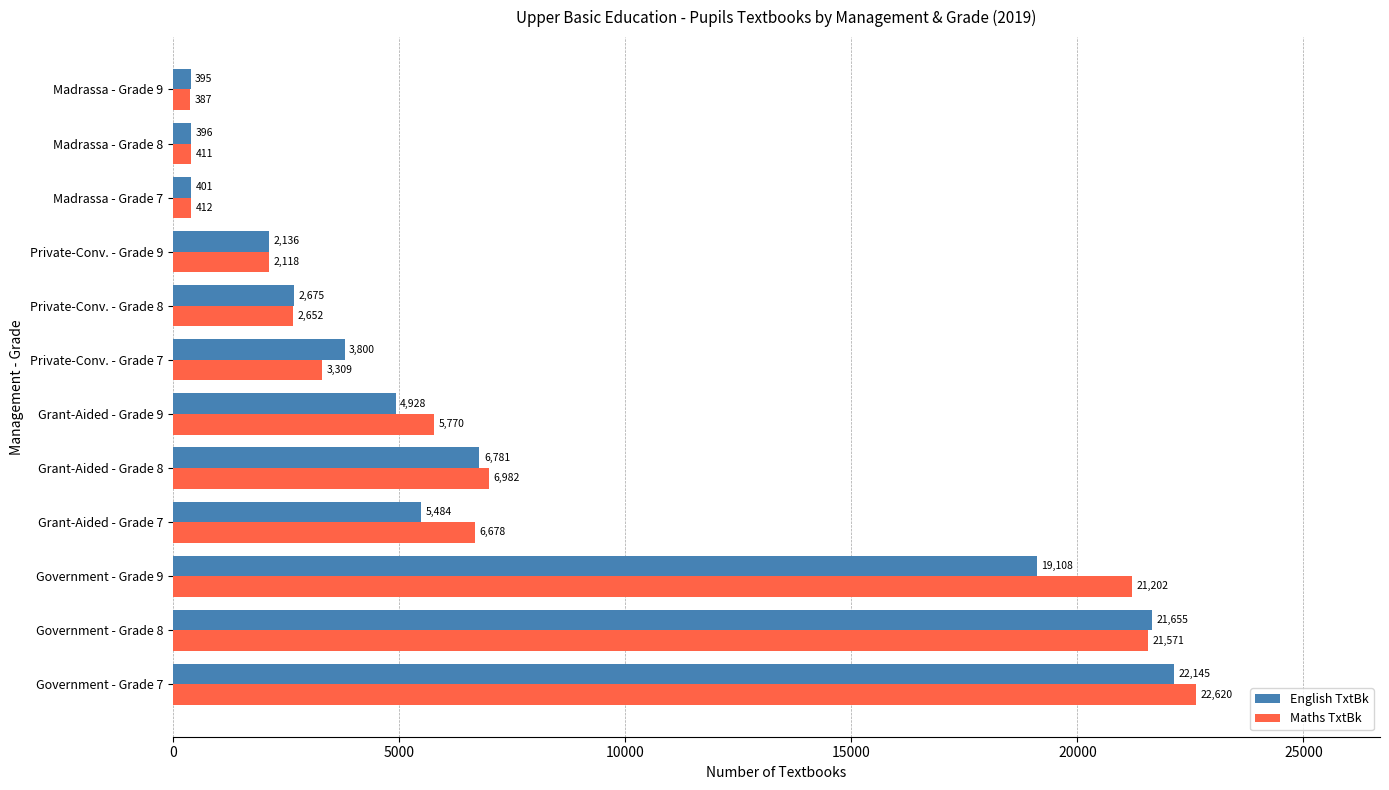

What is the difference between the Maths TxtBk values at Private-Conv. - Grade 7 and Grant-Aided - Grade 9?

2461